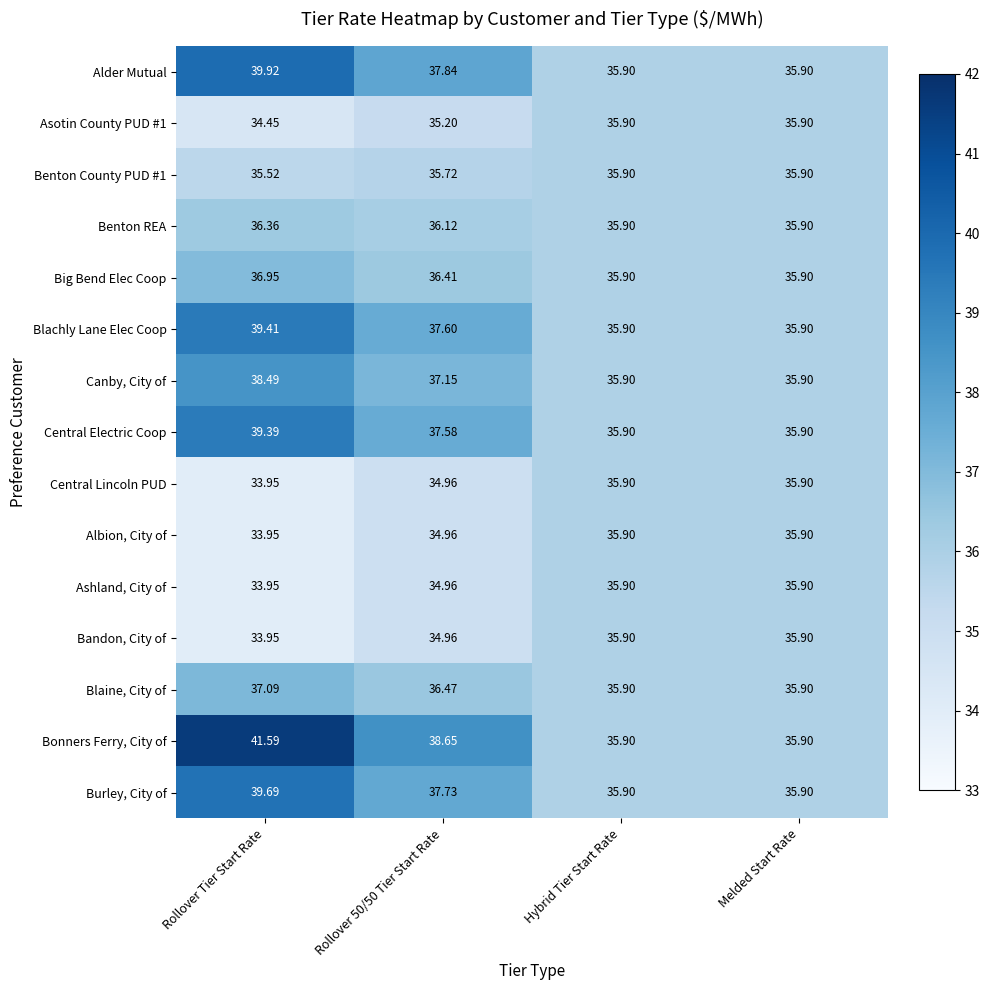

At which category does the chart reach its minimum across all series?

Rollover Tier Start Rate